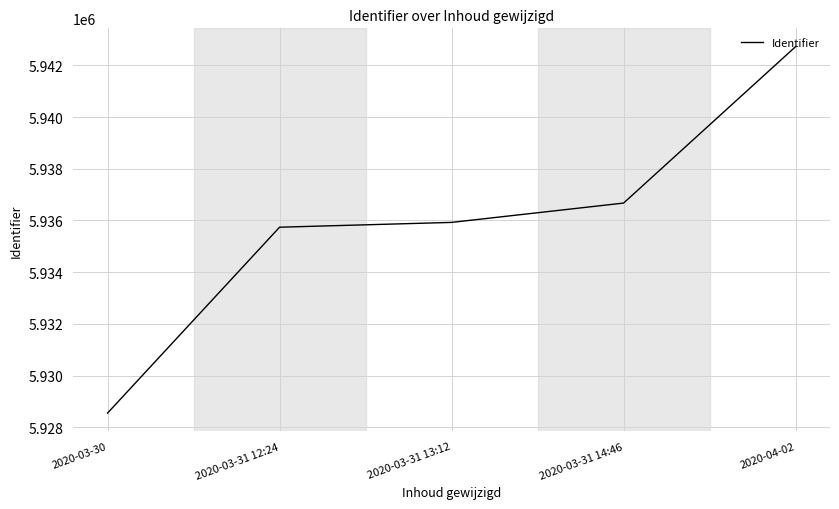

What value does the data have at 2020-04-02, to the nearest 100?

5942700